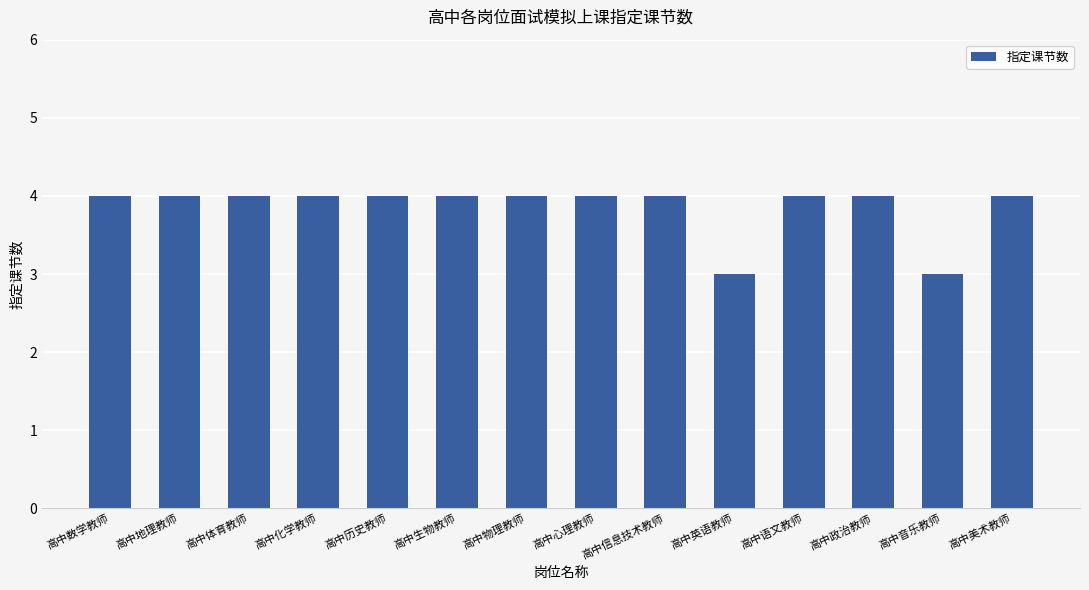

Is it true that the value at 高中美术教师 is 2?

False